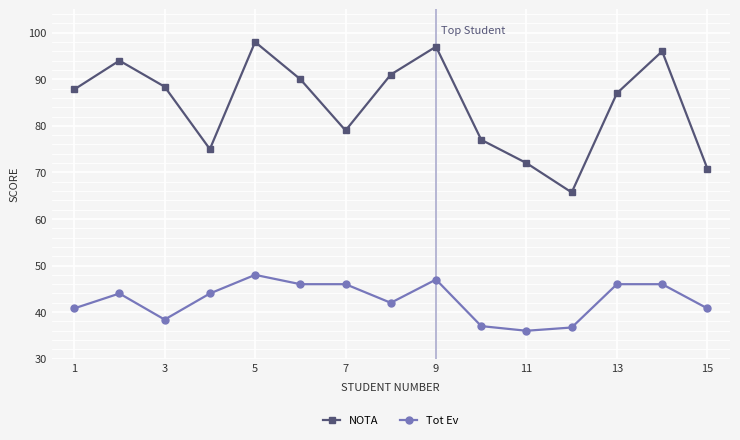

Which series has the largest total across all categories?

NOTA